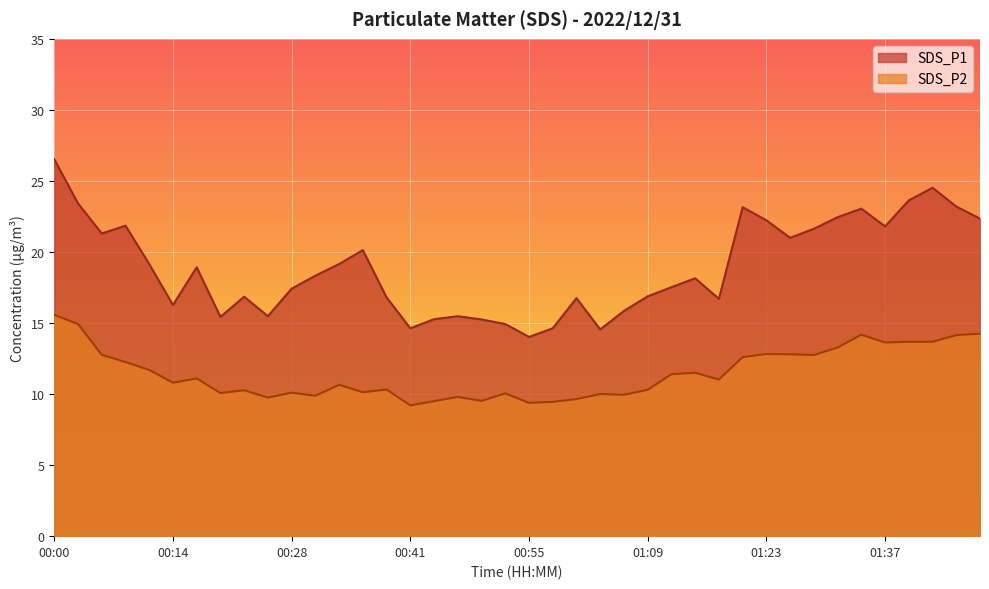

List the labels in order of SDS_P1 value, smallest first.

00:55, 01:04, 00:41, 00:58, 00:52, 00:50, 00:44, 00:19, 00:25, 00:47, 01:06, 00:14, 01:17, 01:01, 00:39, 00:22, 01:09, 00:28, 01:12, 01:15, 00:30, 00:17, 00:11, 00:33, 00:36, 01:26, 00:05, 01:28, 01:37, 00:08, 01:23, 01:48, 01:31, 01:34, 01:20, 01:45, 00:03, 01:40, 01:42, 00:00